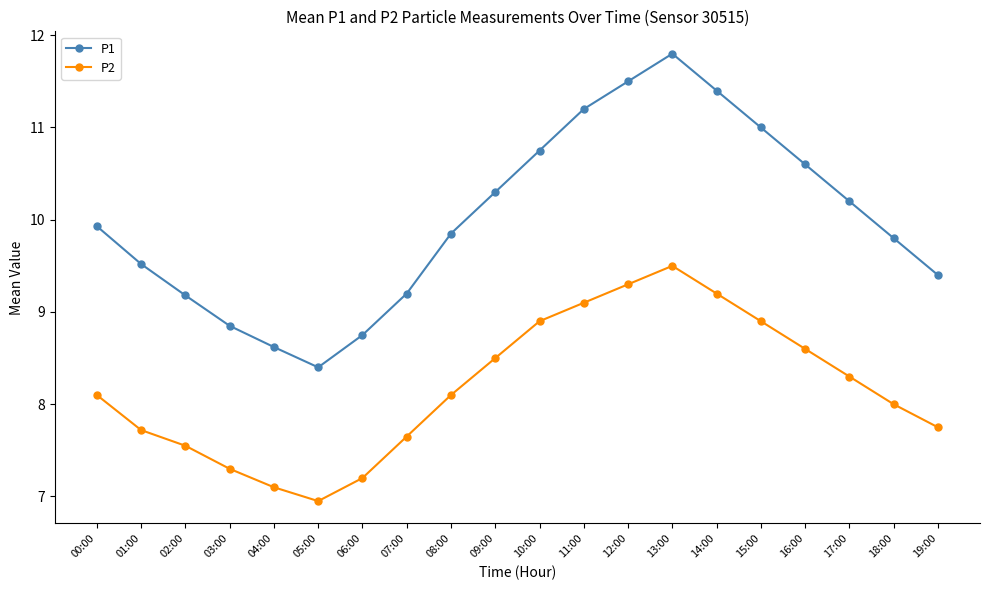

True or false: P2 has a value of 2.0 at 18:00.

False